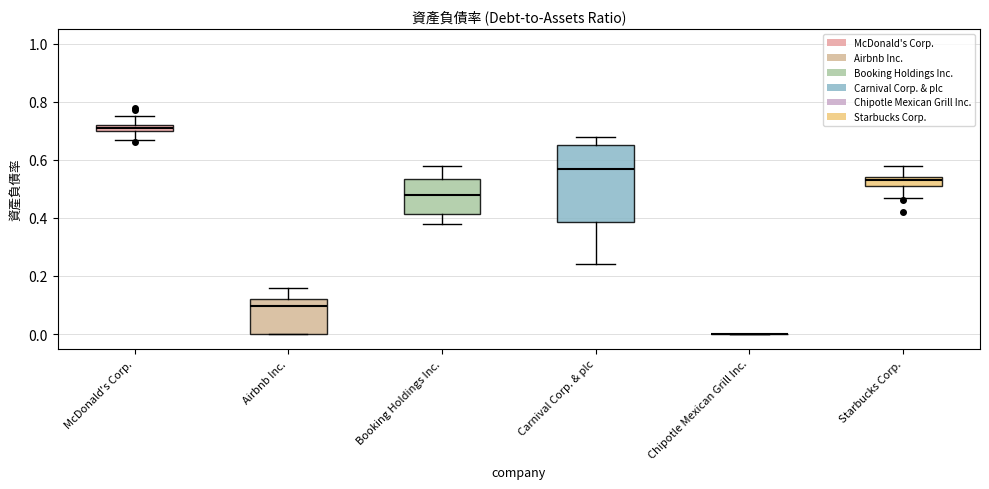

Which box is the tallest, from its lower edge to its upper edge?

Carnival Corp. & plc